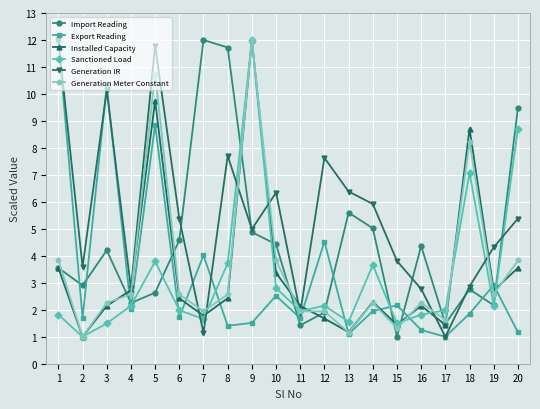

True or false: Sanctioned Load has a value of 1.3 at 10.

False